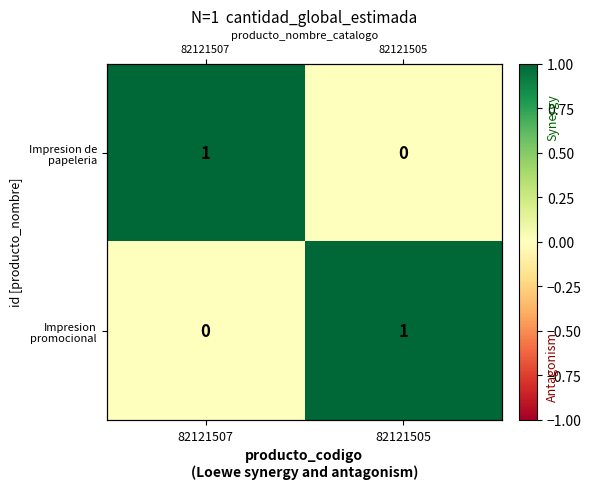

At which category does the chart reach its peak across all series?

82121507